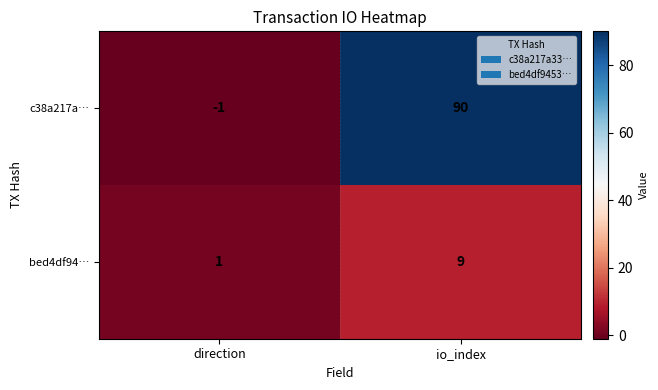

What is the average value of the bed4df94… series?

5